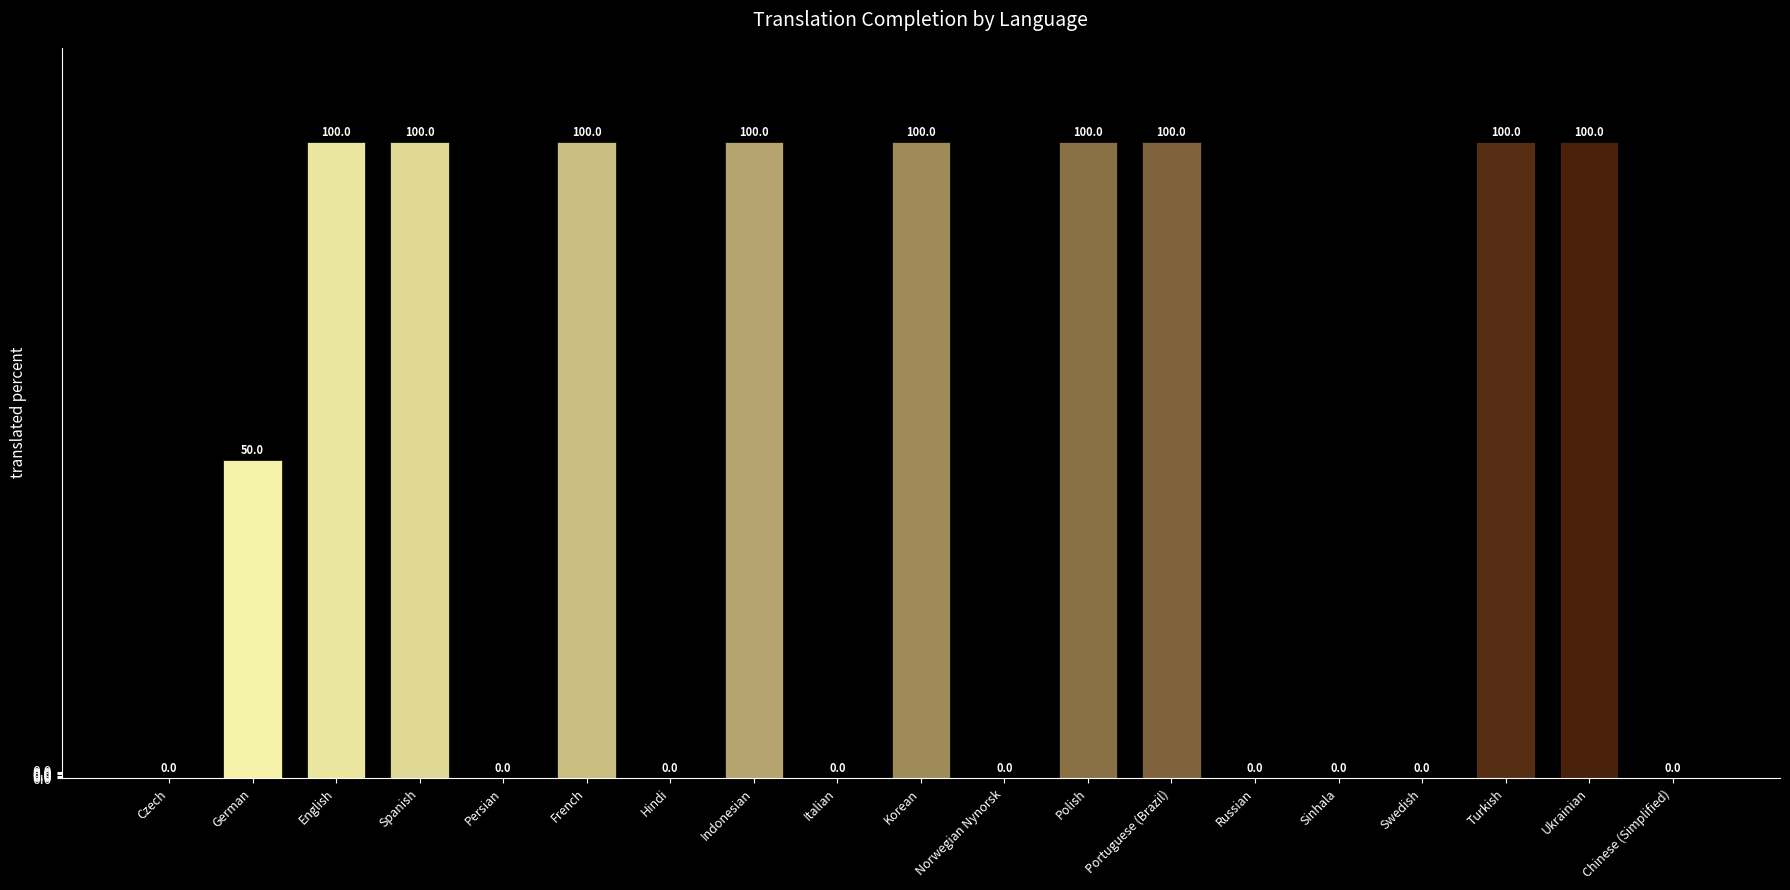

Which has a higher value, Chinese (Simplified) or French?

French